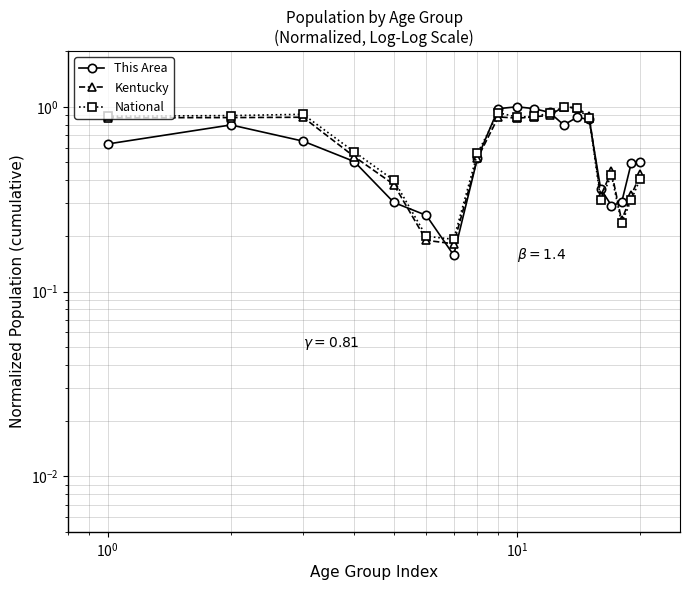

What is the total value across all series at 9?

2.7